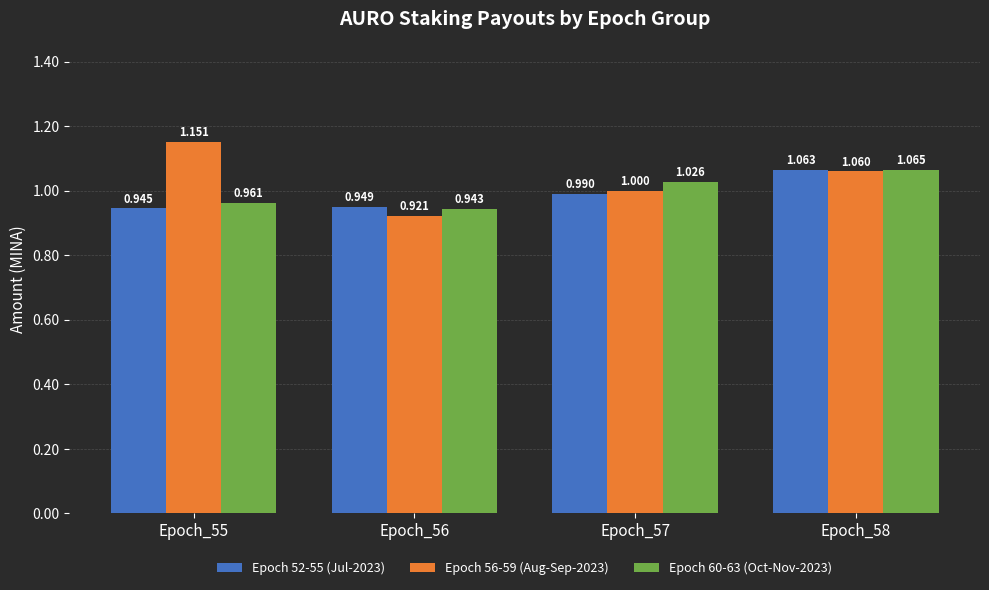

Is the value of Epoch 52-55 (Jul-2023) at Epoch_58 greater than the value of Epoch 56-59 (Aug-Sep-2023) at Epoch_57?

Yes